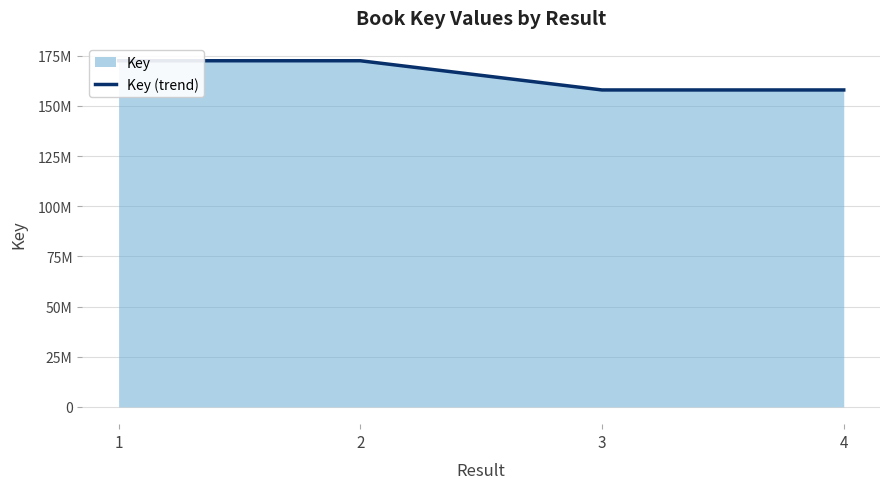

Reading right to left, what are all the values shown in this chart?

4=157912270	3=157912178	2=172462955	1=172462280